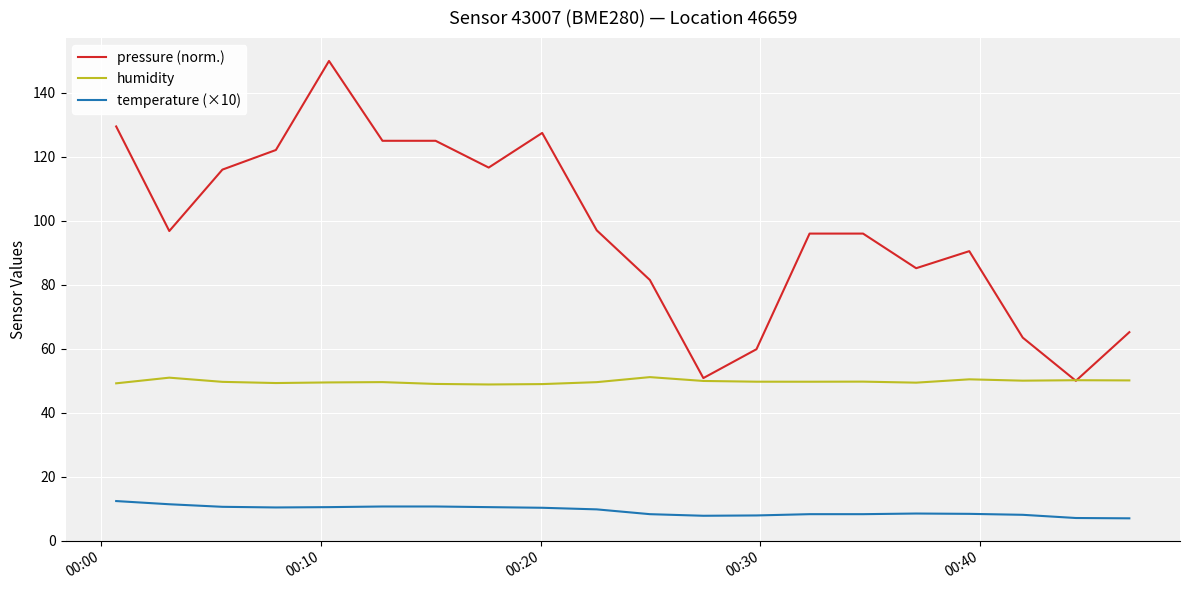

Which series has the largest total across all categories?

pressure (norm.)